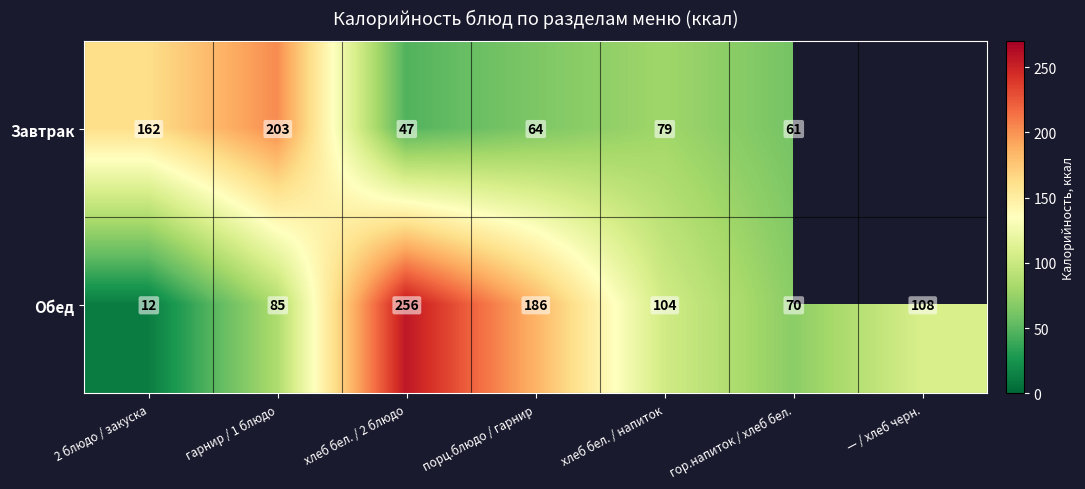

What is the total value across all series at гарнир / 1 блюдо?

288